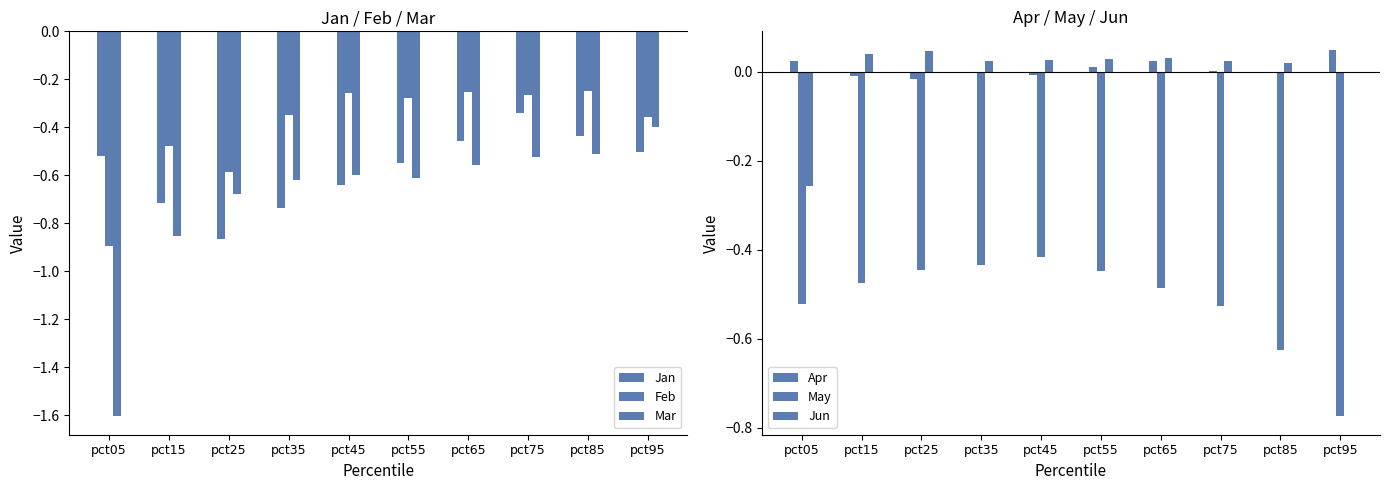

Rank the series at pct75 from lowest to highest value.

May, Mar, Jan, Feb, Apr, Jun